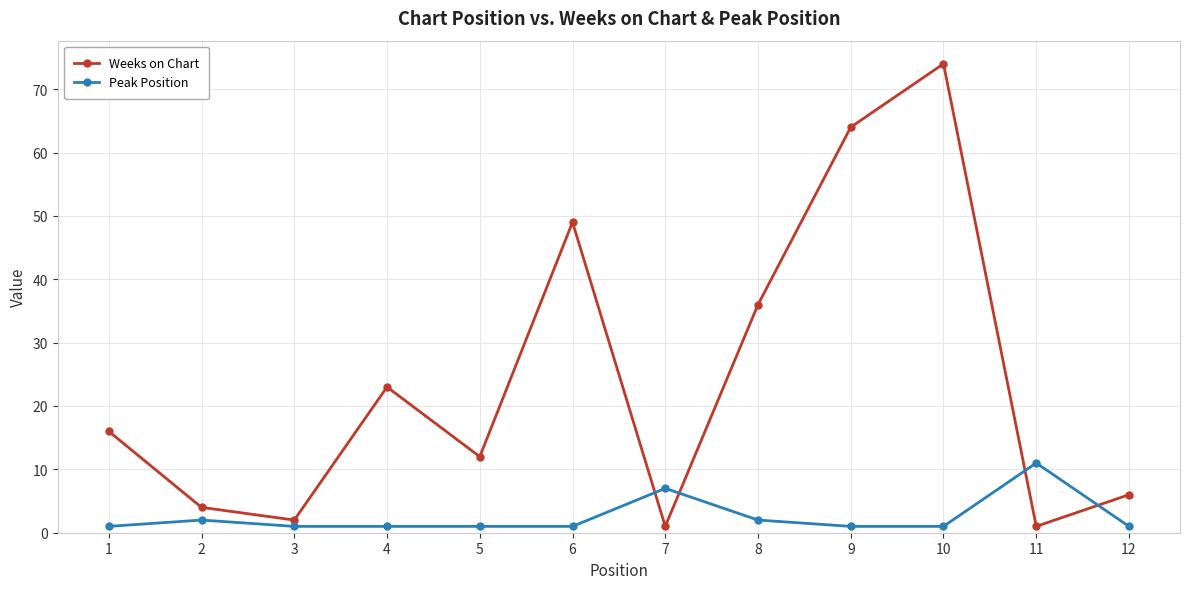

Reading left to right, what are all the values shown in this chart?

Weeks on Chart: 1=16	2=4	3=2	4=23	5=12	6=49	7=1	8=36	9=64	10=74	11=1	12=6
Peak Position: 1=1	2=2	3=1	4=1	5=1	6=1	7=7	8=2	9=1	10=1	11=11	12=1